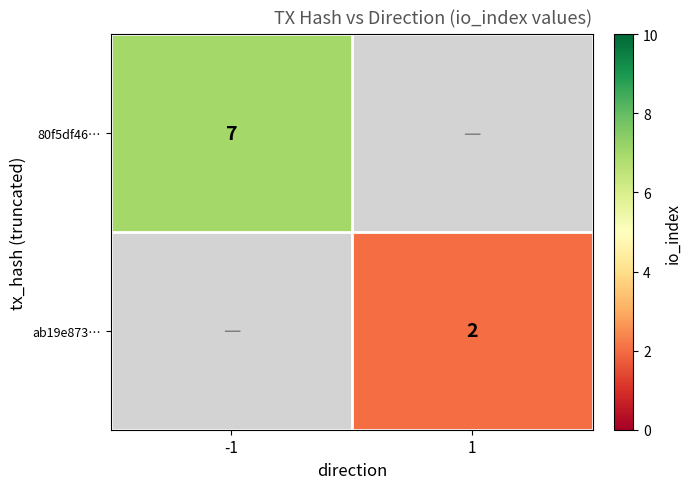

How many series are shown in this chart?

2